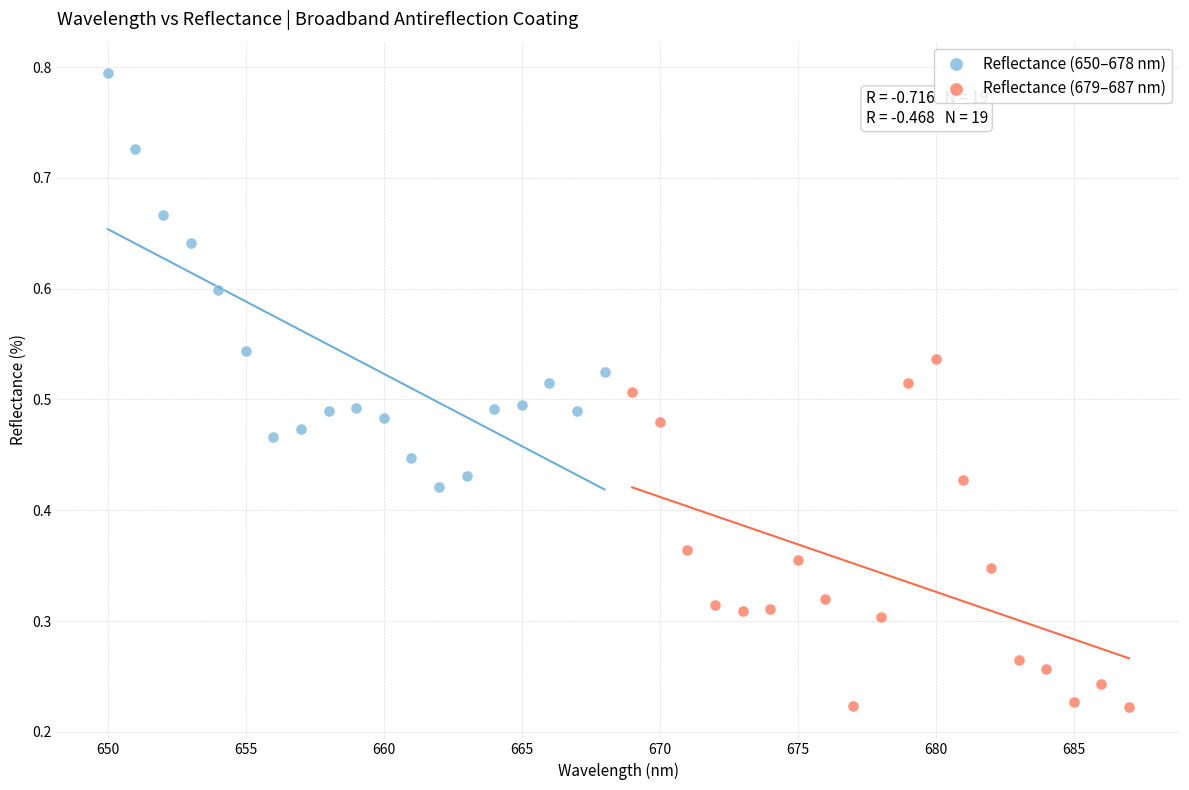

Which series contains the highest Y value?

Reflectance (650–678 nm)